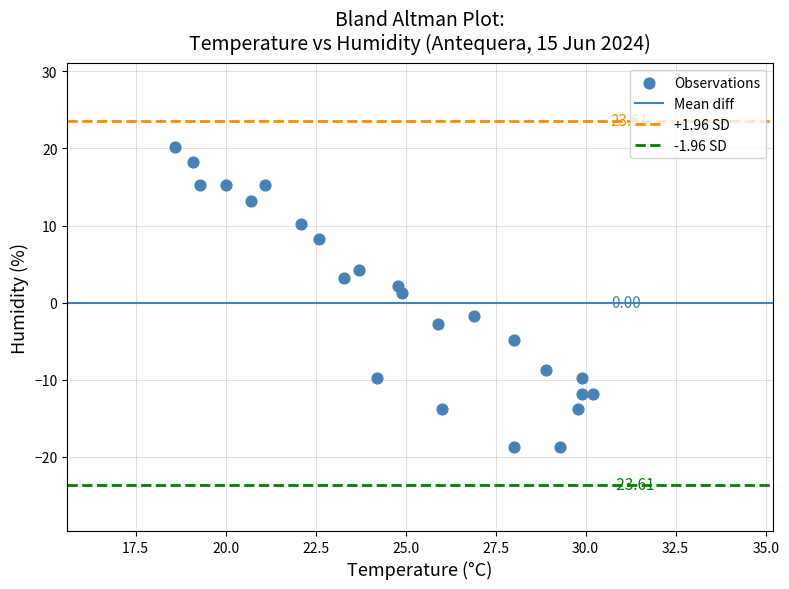

What is the range of X values (max minus min)?

11.6